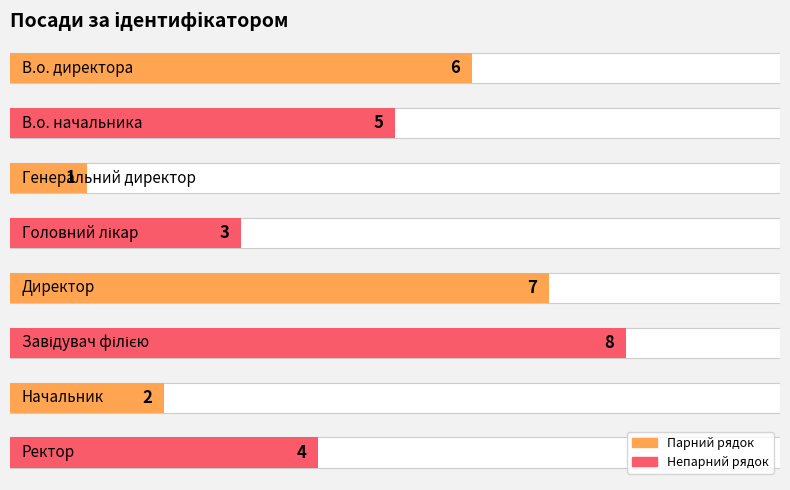

Reading left to right, what are all the values shown in this chart?

6	5	1	3	7	8	2	4